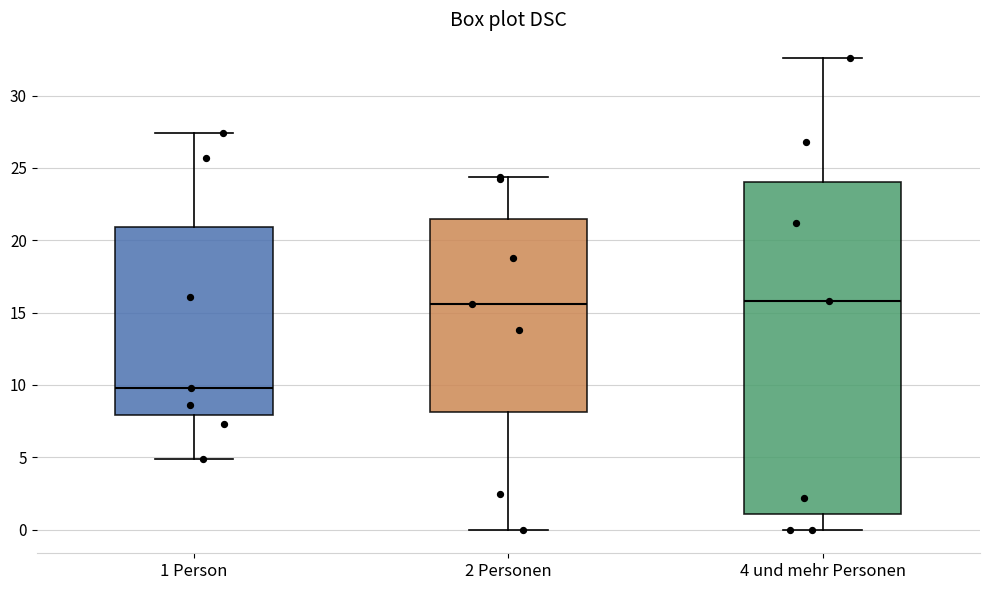

Reading left to right, read every box against the y-axis: the position of its median line, the range the box covers, and the ends of its whiskers. The values are not printed on the chart, so give them approximately, as read against the axis.

1 Person: median 10.0, box 8.0 to 21.0, whiskers 5.0 to 27.5
2 Personen: median 15.5, box 8.0 to 21.5, whiskers 0.0 to 24.5
4 und mehr Personen: median 16.0, box 1.0 to 24.0, whiskers 0.0 to 32.5